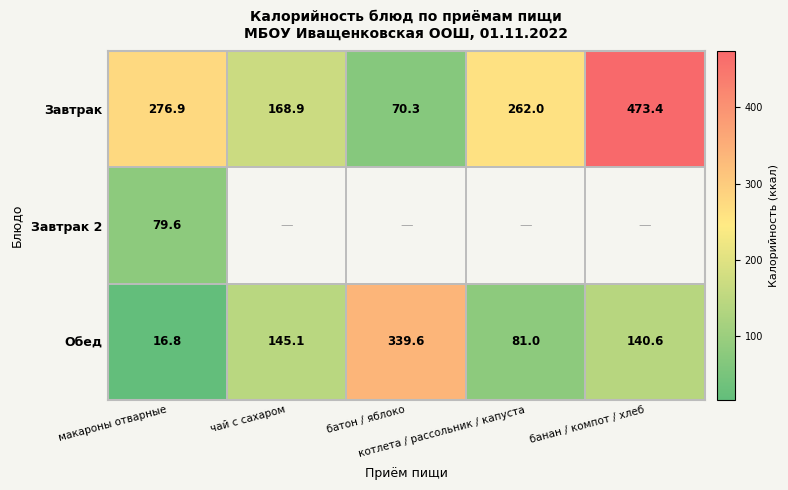

What is the total value across all series at макароны отварные?

373.3